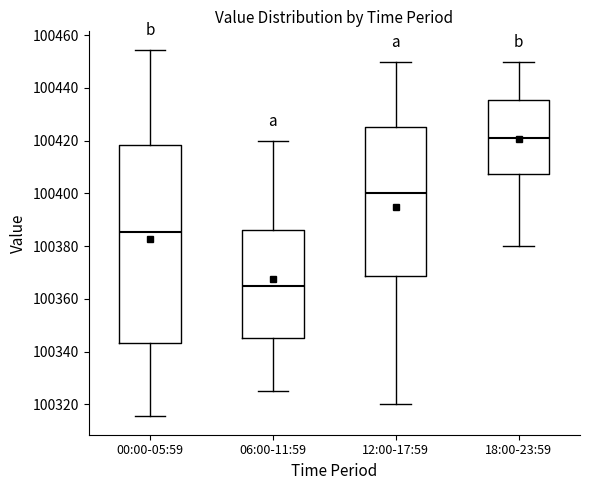

Where does the median line of the box for 00:00-05:59 sit on the y-axis? The values are not printed on the chart, so give them approximately, as read against the axis.

100386